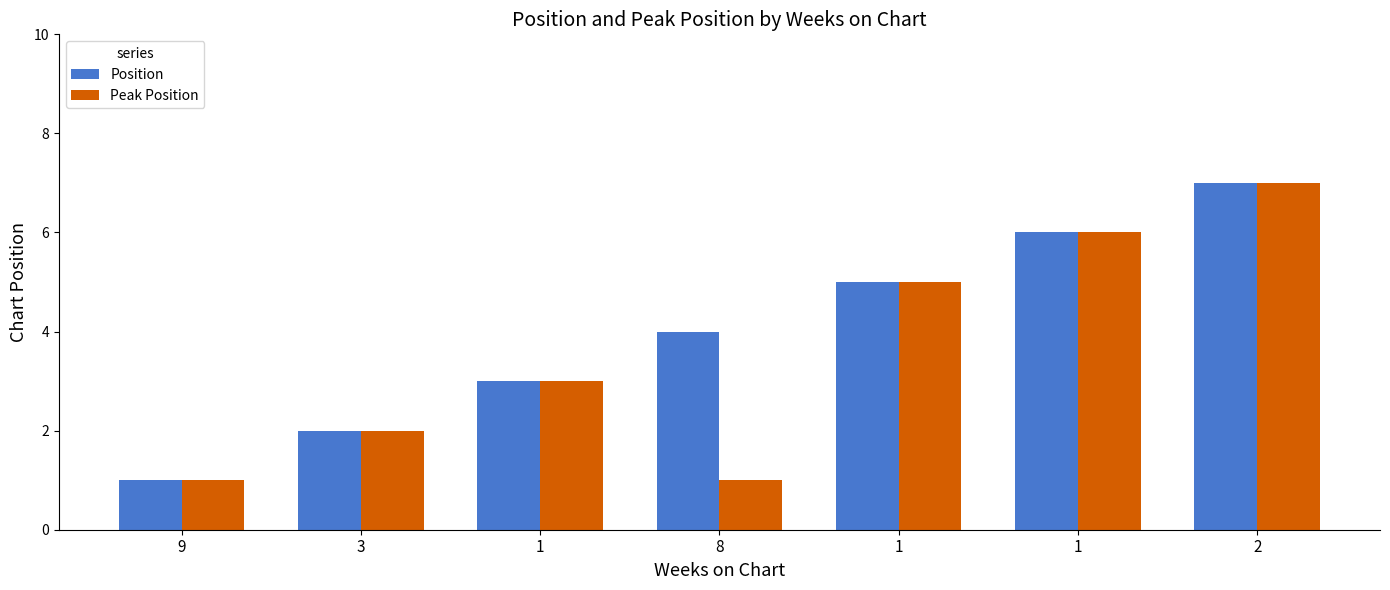

Which series changed the most between 9 and 1?

Position